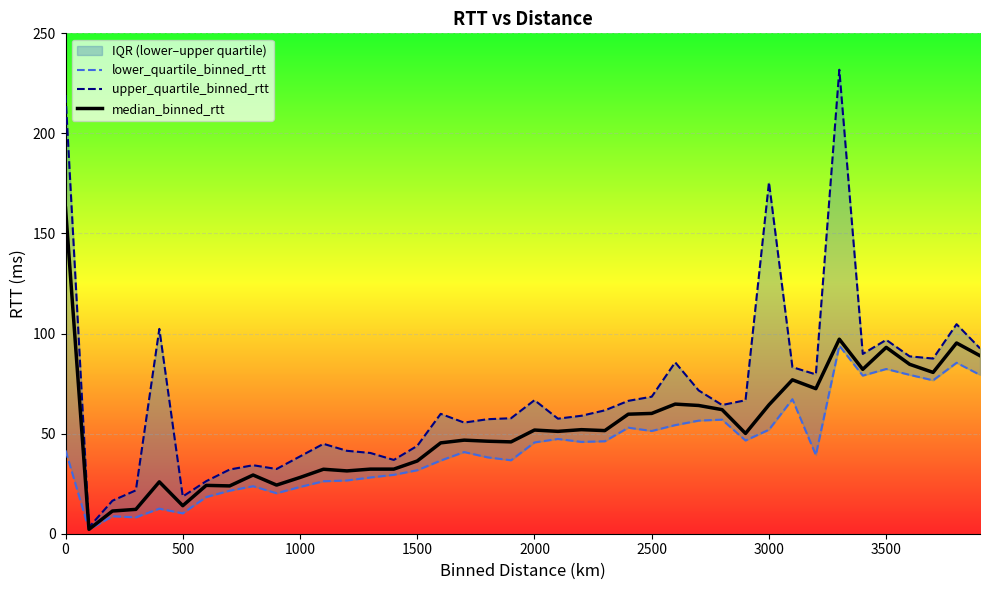

What is the highest value of the median_binned_rtt series?

162.7